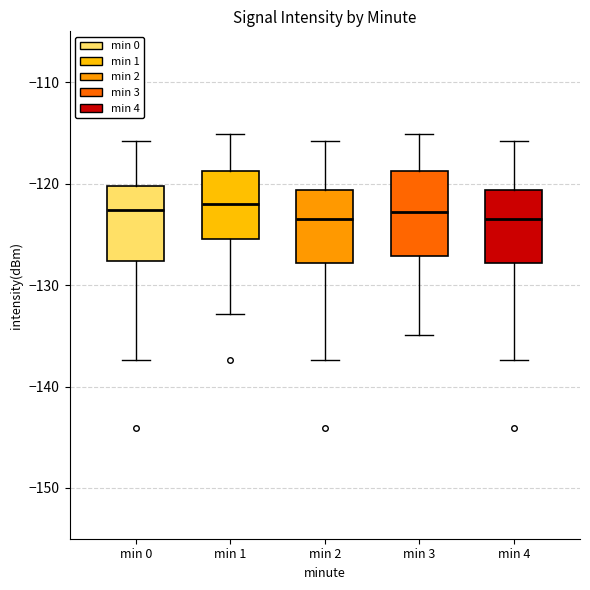

Reading left to right, transcribe this box plot: for each box, give where its median line is, the range the box spans, and where its two whiskers end, as read against the y-axis. The values are not printed on the chart, so give them approximately, as read against the axis.

min 0: median -123, box -128 to -120, whiskers -137 to -116
min 1: median -122, box -125 to -119, whiskers -133 to -115
min 2: median -124, box -128 to -121, whiskers -137 to -116
min 3: median -123, box -127 to -119, whiskers -135 to -115
min 4: median -124, box -128 to -121, whiskers -137 to -116